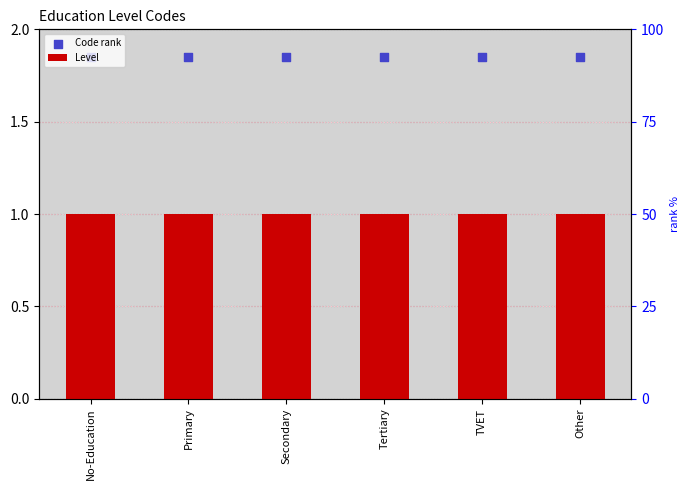

What are all the series names shown in the legend?

Level, Code rank